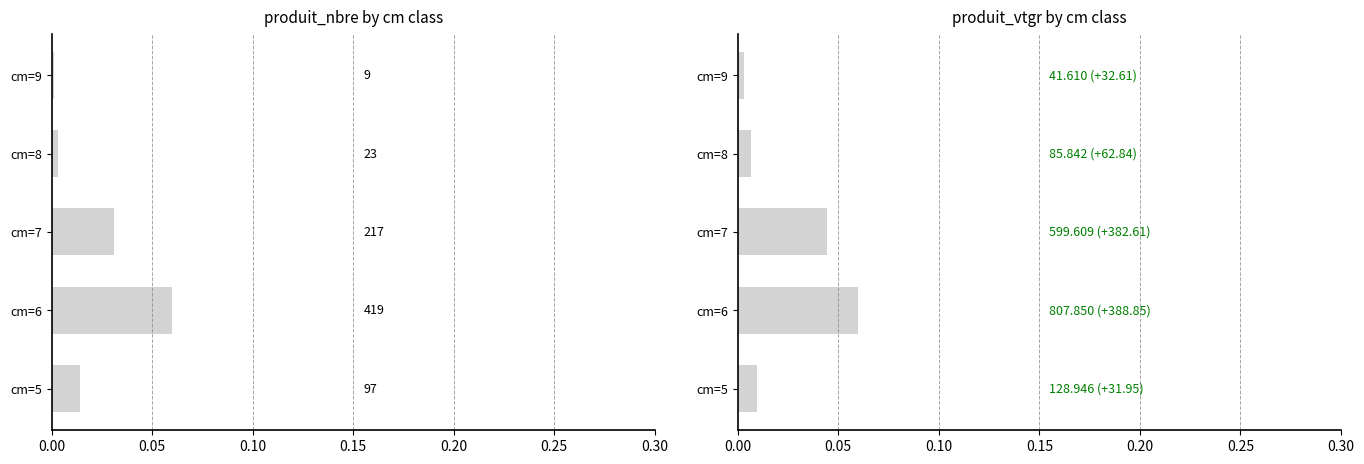

What are all the series names shown in the legend?

produit_nbre, produit_vtgr